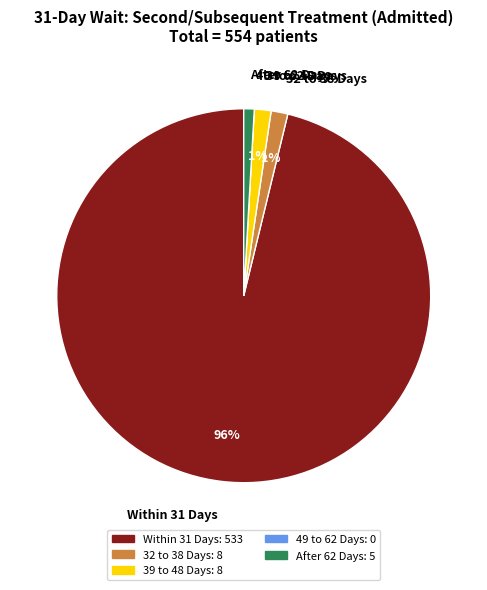

To the nearest percent, what is the average slice percentage?

20%